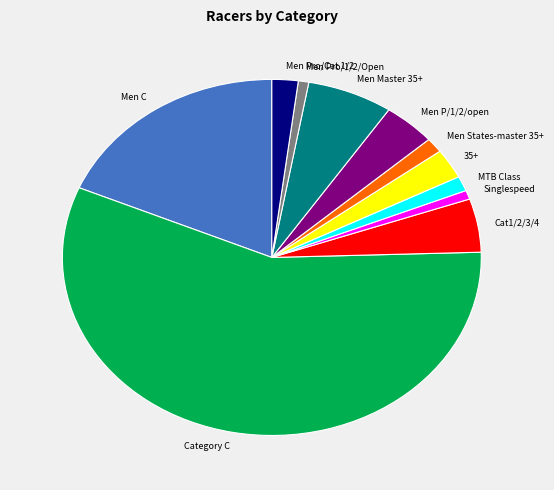

Does any single category account for the majority?

Yes